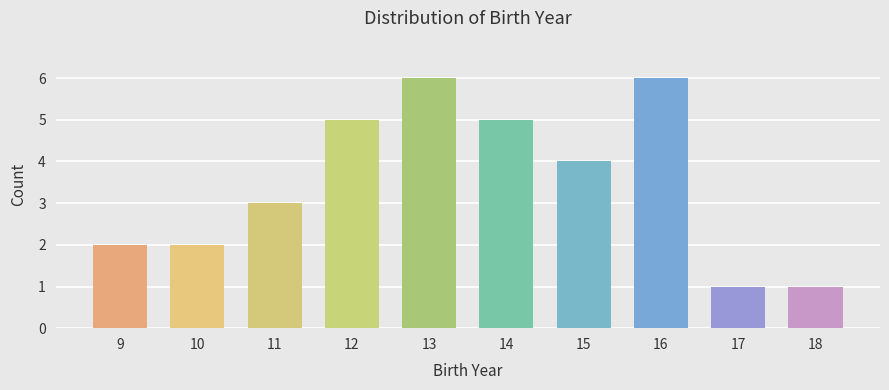

Reading left to right, list all the values displayed in this chart.

9=2	10=2	11=3	12=5	13=6	14=5	15=4	16=6	17=1	18=1